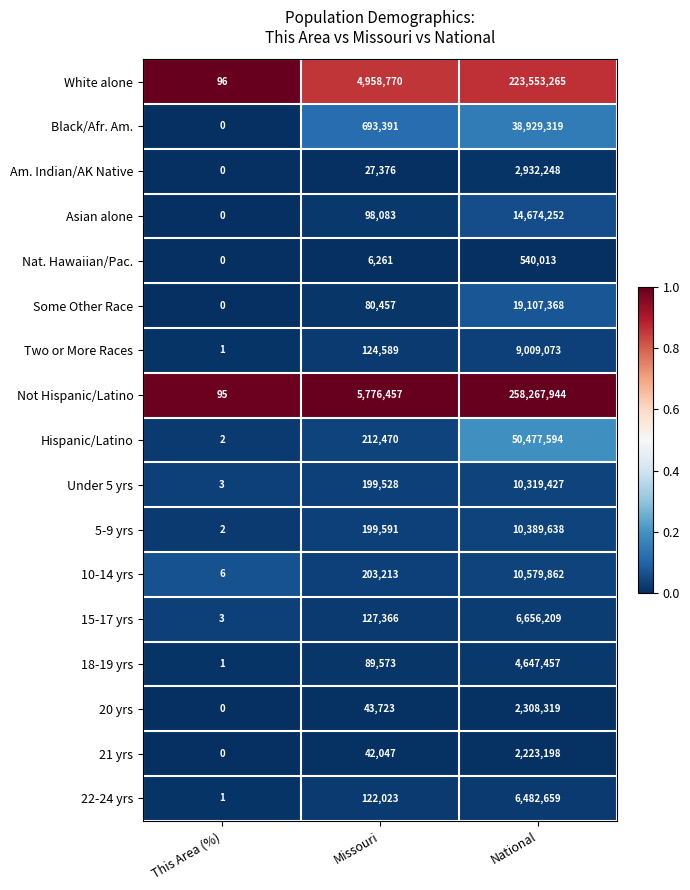

Between This Area (%) and National, which series saw the biggest shift?

Not Hispanic/Latino